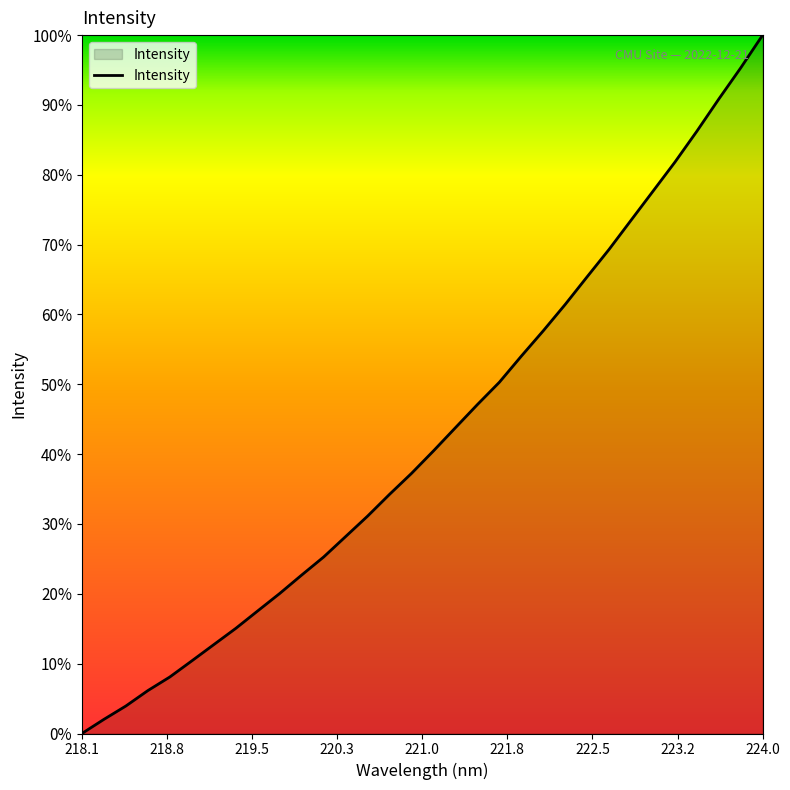

What is the average value?

42.8